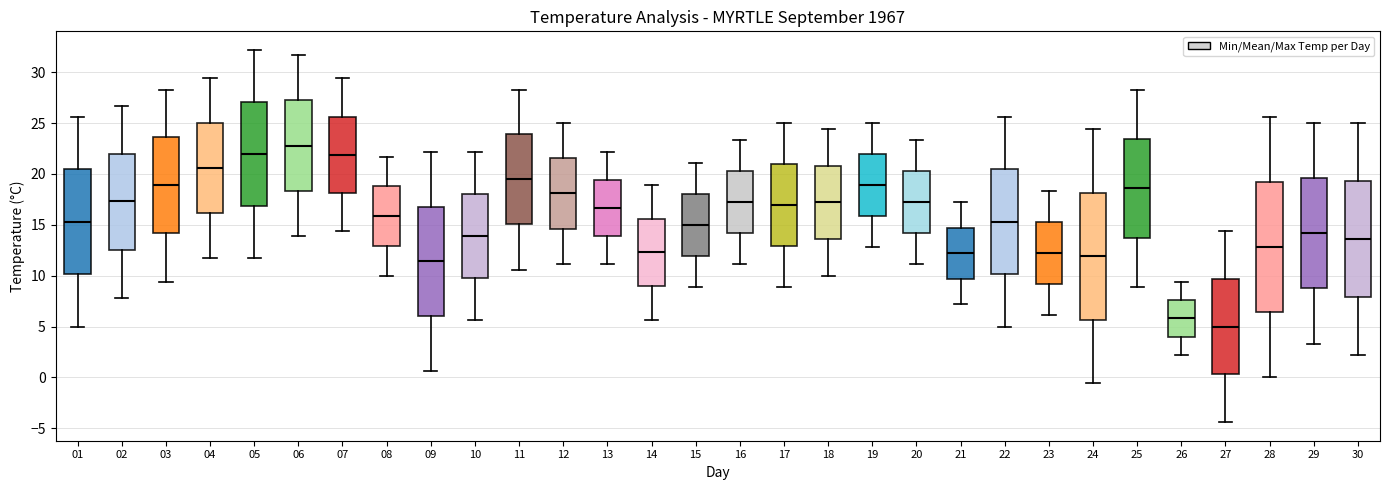

Reading left to right, read every box against the y-axis: the position of its median line, the range the box covers, and the ends of its whiskers. The values are not printed on the chart, so give them approximately, as read against the axis.

01: median 15.5, box 10.0 to 20.5, whiskers 5.0 to 25.5
02: median 17.5, box 12.5 to 22.0, whiskers 8.0 to 26.5
03: median 19.0, box 14.0 to 23.5, whiskers 9.5 to 28.5
04: median 20.5, box 16.0 to 25.0, whiskers 11.5 to 29.5
05: median 22.0, box 17.0 to 27.0, whiskers 11.5 to 32.0
06: median 23.0, box 18.5 to 27.5, whiskers 14.0 to 31.5
07: median 22.0, box 18.0 to 25.5, whiskers 14.5 to 29.5
08: median 16.0, box 13.0 to 19.0, whiskers 10.0 to 21.5
09: median 11.5, box 6.0 to 17.0, whiskers 0.5 to 22.0
10: median 14.0, box 10.0 to 18.0, whiskers 5.5 to 22.0
11: median 19.5, box 15.0 to 24.0, whiskers 10.5 to 28.5
12: median 18.0, box 14.5 to 21.5, whiskers 11.0 to 25.0
13: median 16.5, box 14.0 to 19.5, whiskers 11.0 to 22.0
14: median 12.5, box 9.0 to 15.5, whiskers 5.5 to 19.0
15: median 15.0, box 12.0 to 18.0, whiskers 9.0 to 21.0
16: median 17.0, box 14.0 to 20.5, whiskers 11.0 to 23.5
17: median 17.0, box 13.0 to 21.0, whiskers 9.0 to 25.0
18: median 17.0, box 13.5 to 21.0, whiskers 10.0 to 24.5
19: median 19.0, box 16.0 to 22.0, whiskers 13.0 to 25.0
20: median 17.0, box 14.0 to 20.5, whiskers 11.0 to 23.5
21: median 12.0, box 9.5 to 14.5, whiskers 7.0 to 17.0
22: median 15.5, box 10.0 to 20.5, whiskers 5.0 to 25.5
23: median 12.0, box 9.0 to 15.5, whiskers 6.0 to 18.5
24: median 12.0, box 5.5 to 18.0, whiskers -0.5 to 24.5
25: median 18.5, box 14.0 to 23.5, whiskers 9.0 to 28.5
26: median 6.0, box 4.0 to 7.5, whiskers 2.0 to 9.5
27: median 5.0, box 0.5 to 9.5, whiskers -4.5 to 14.5
28: median 13.0, box 6.5 to 19.0, whiskers 0.0 to 25.5
29: median 14.0, box 9.0 to 19.5, whiskers 3.5 to 25.0
30: median 13.5, box 8.0 to 19.5, whiskers 2.0 to 25.0